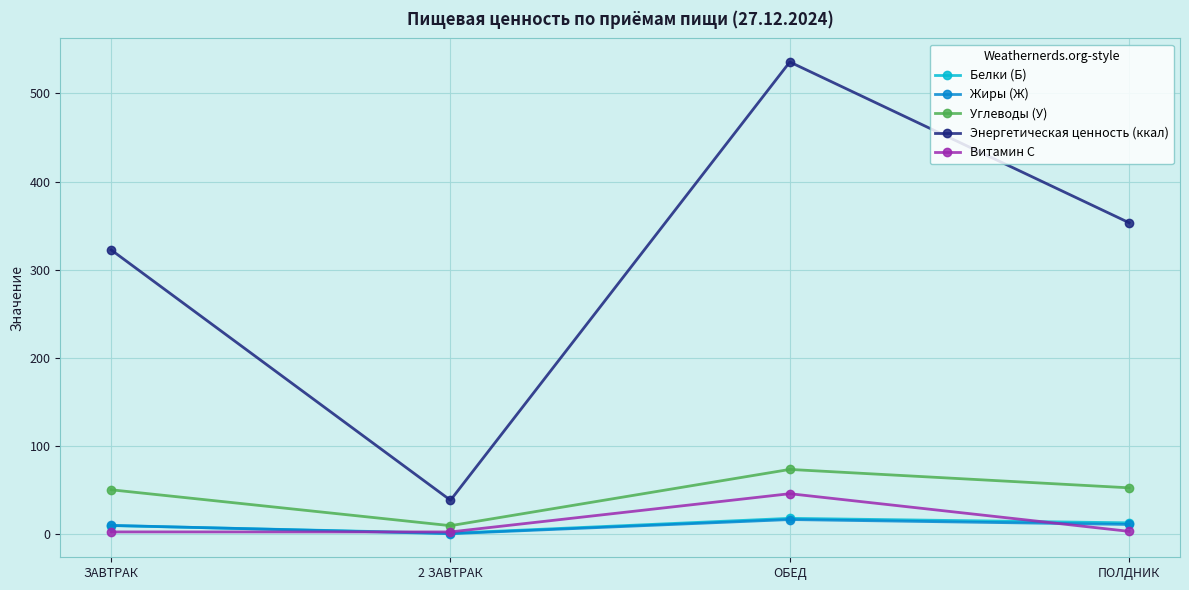

What is the value of the Витамин С point at the 4th from the left?

2.6